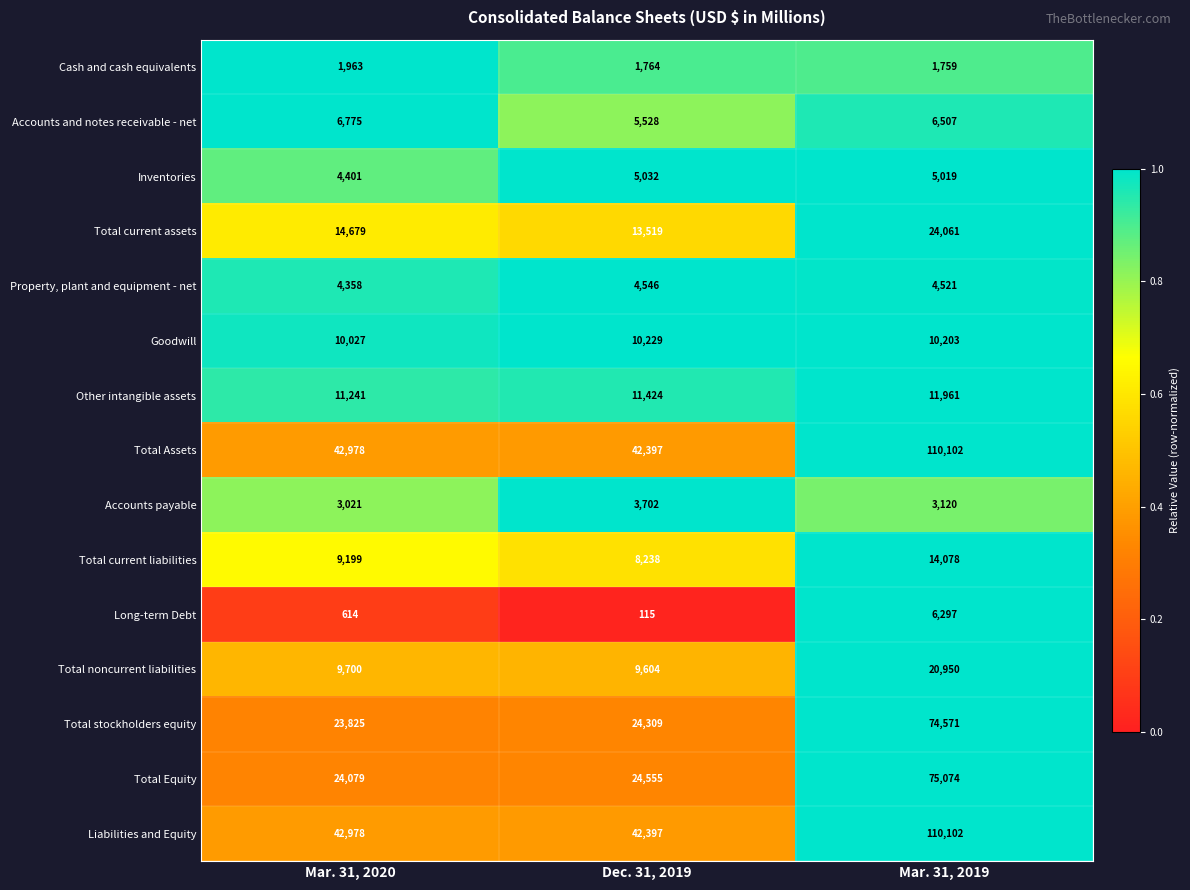

What is the spread (max minus min) of values at Dec. 31, 2019?

42282